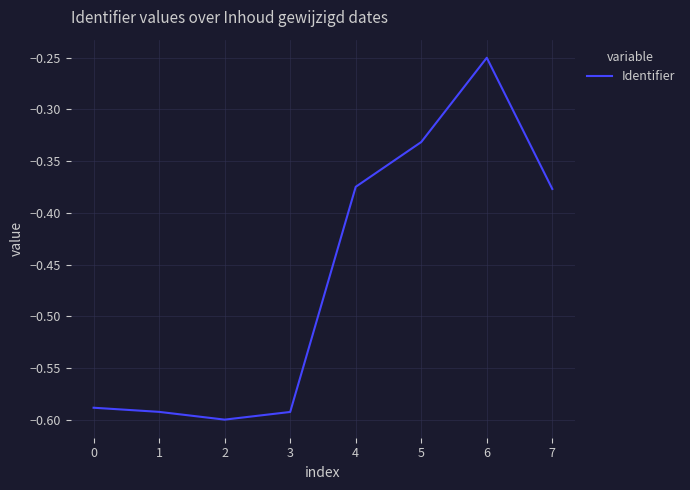

At which label is the value closest to 0?

6